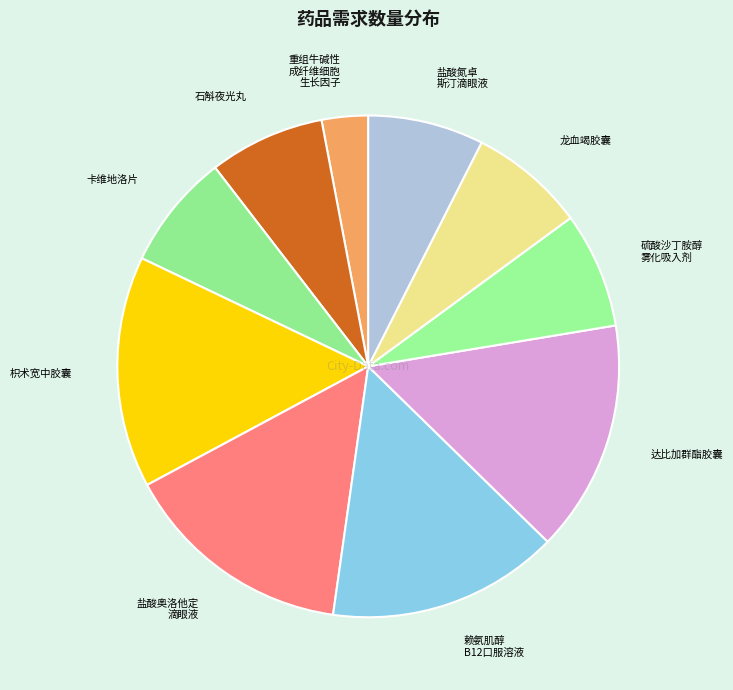

Is there a majority slice in this chart?

No